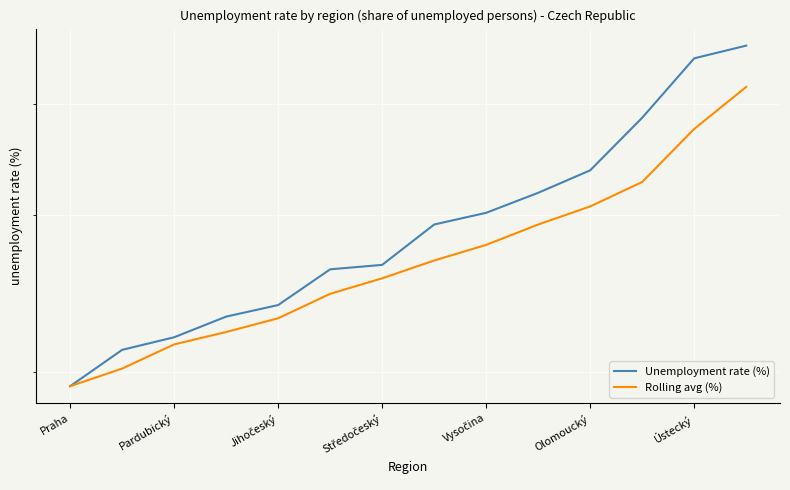

What is the average value of the Unemployment rate (%) series?

3.0